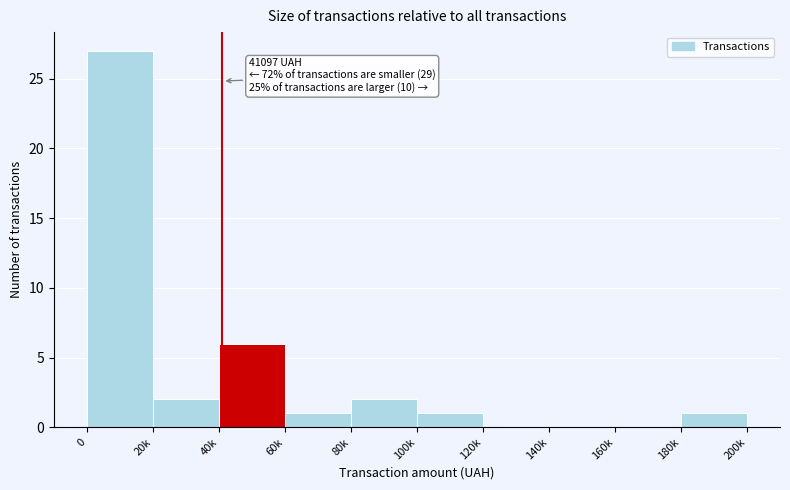

Reading left to right, what are all the values shown in this chart?

0=27	20k=2	40k=6	60k=1	80k=2	100k=1	120k=0	140k=0	160k=0	180k=1